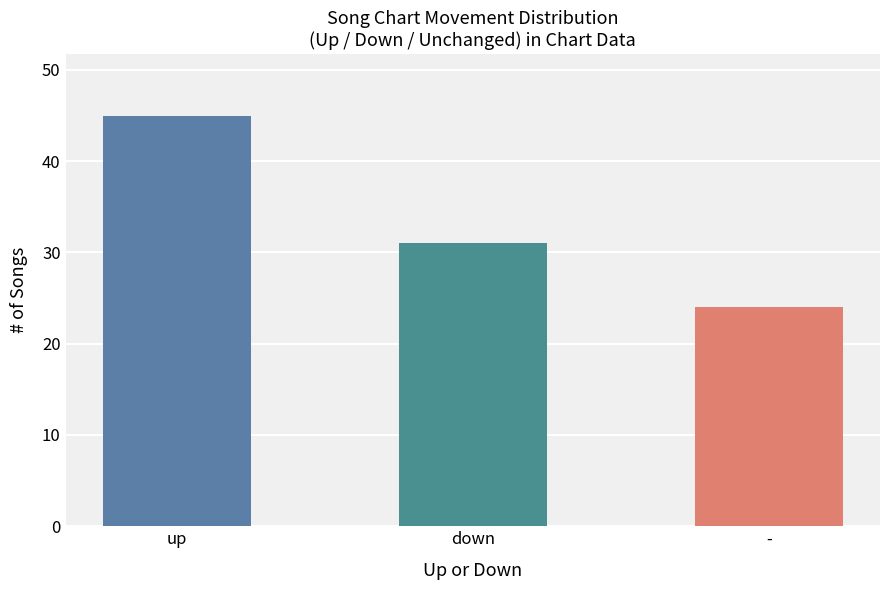

Is it true that the value at down is 31?

True